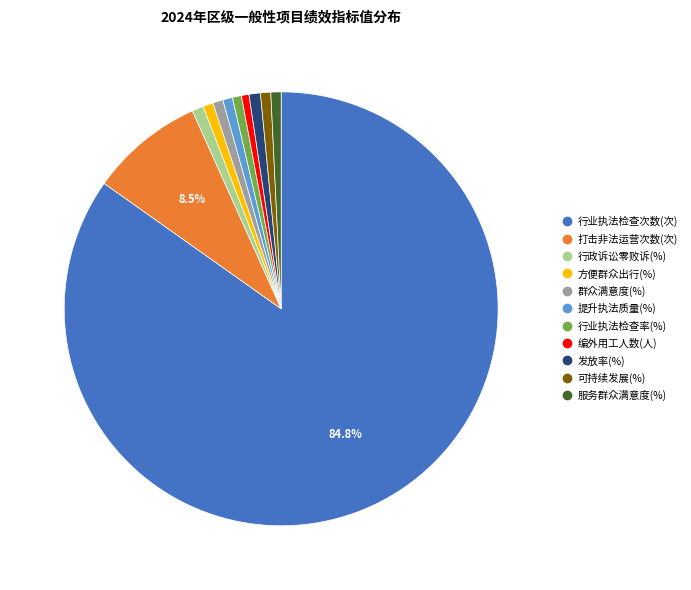

What is the ratio of the value at 提升执法质量(%) to the value at 行业执法检查率(%)?

1.1